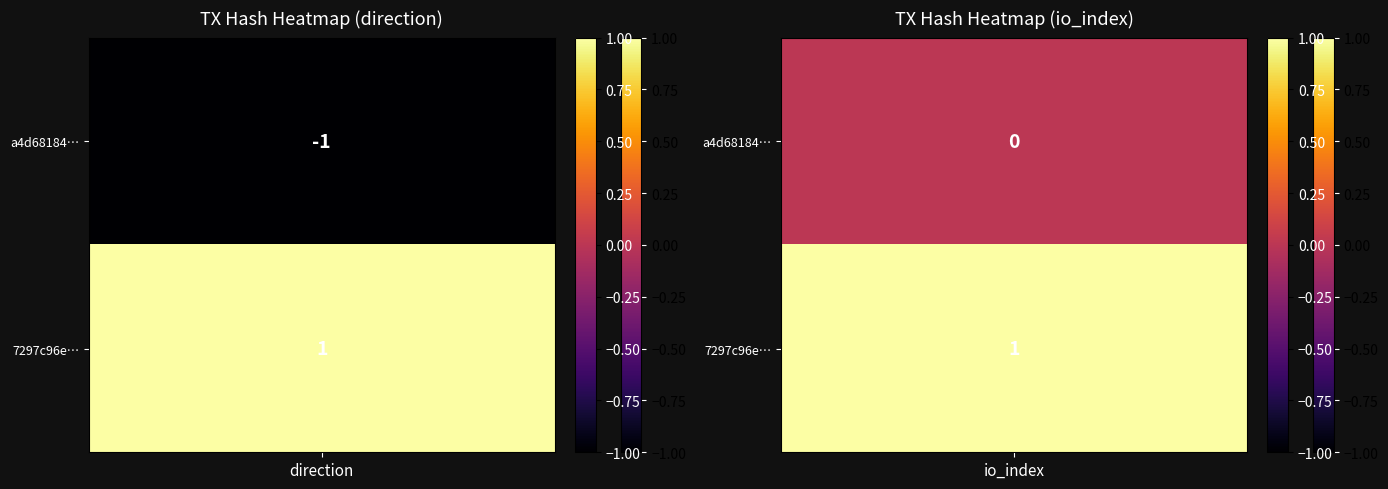

Which series changed the most between -1 and 1?

a4d681847631c14d357e93a2624581397c42c95